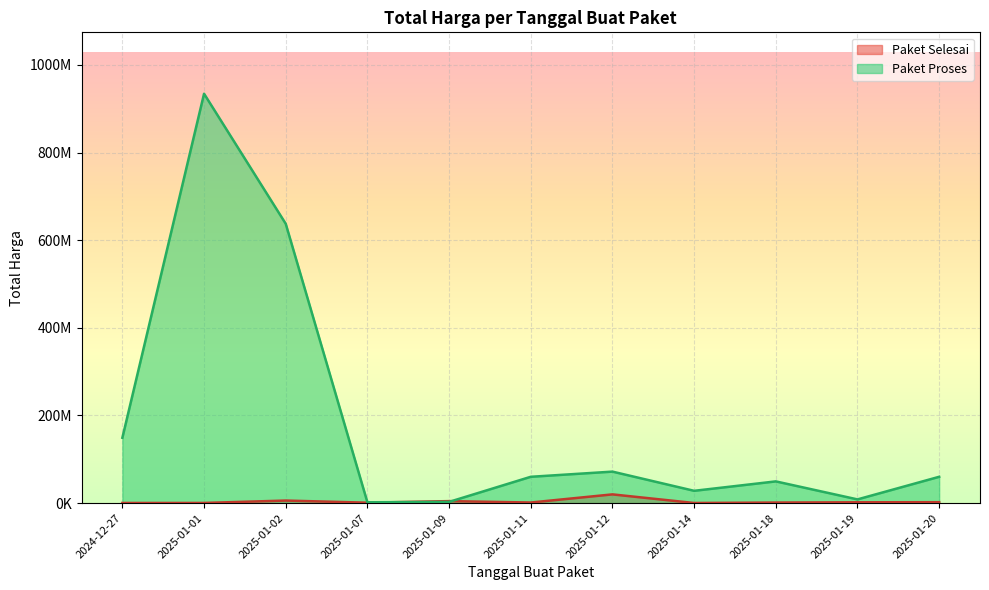

What is the sum of all Paket Selesai values?

38083200